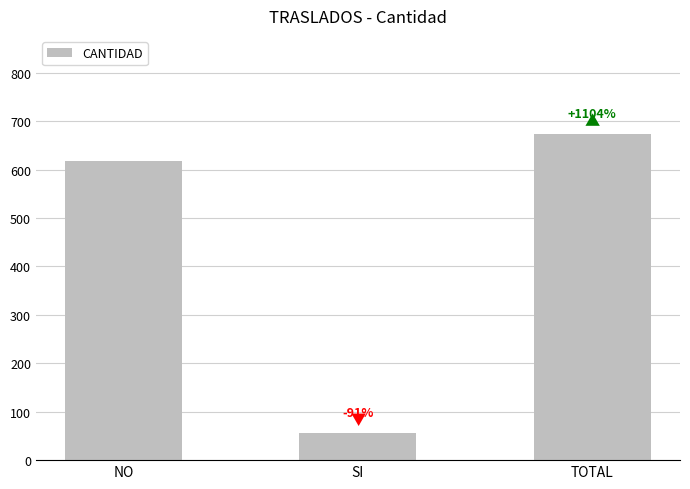

Which has a higher value, NO or SI?

NO